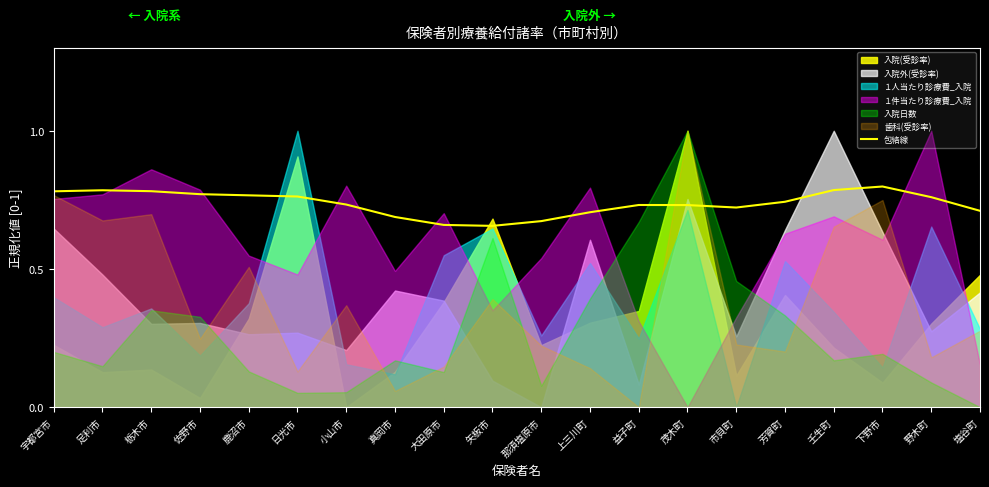

The value at 益子町 is 0.7. True or false?

True